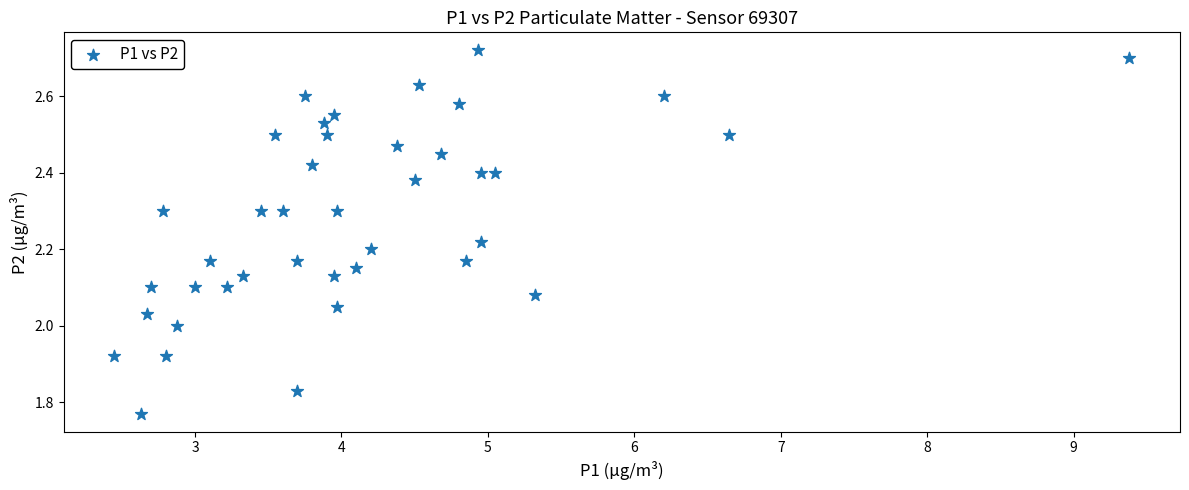

What is the range of X values (max minus min)?

6.9